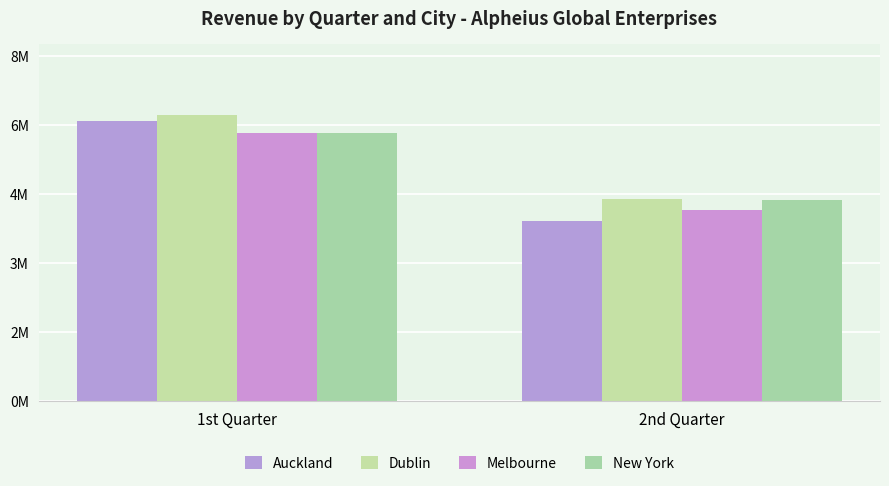

Are the bars grouped side by side (vs. stacked)?

Yes